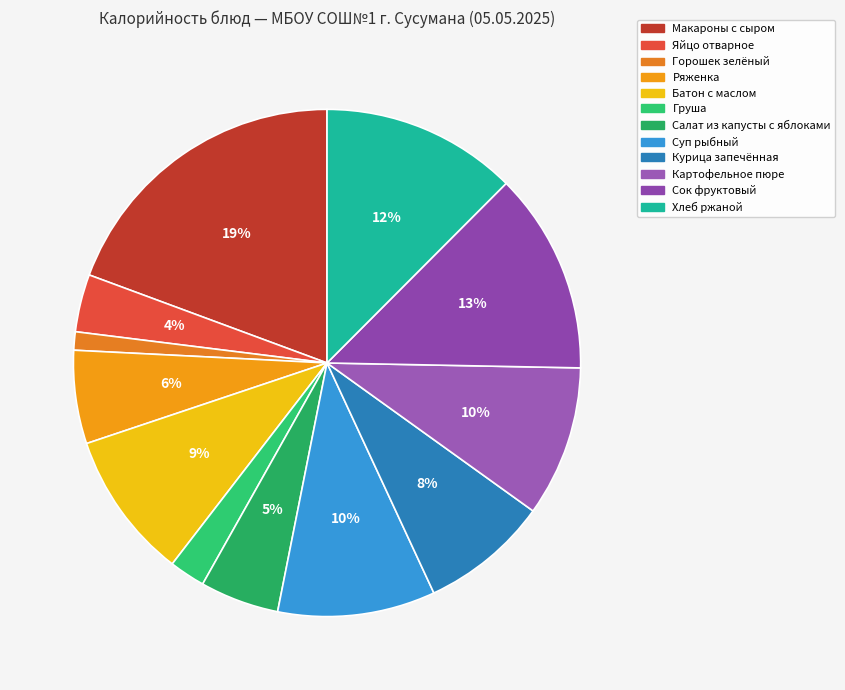

Is the sum of Батон с маслом and Ряженка greater than half?

No